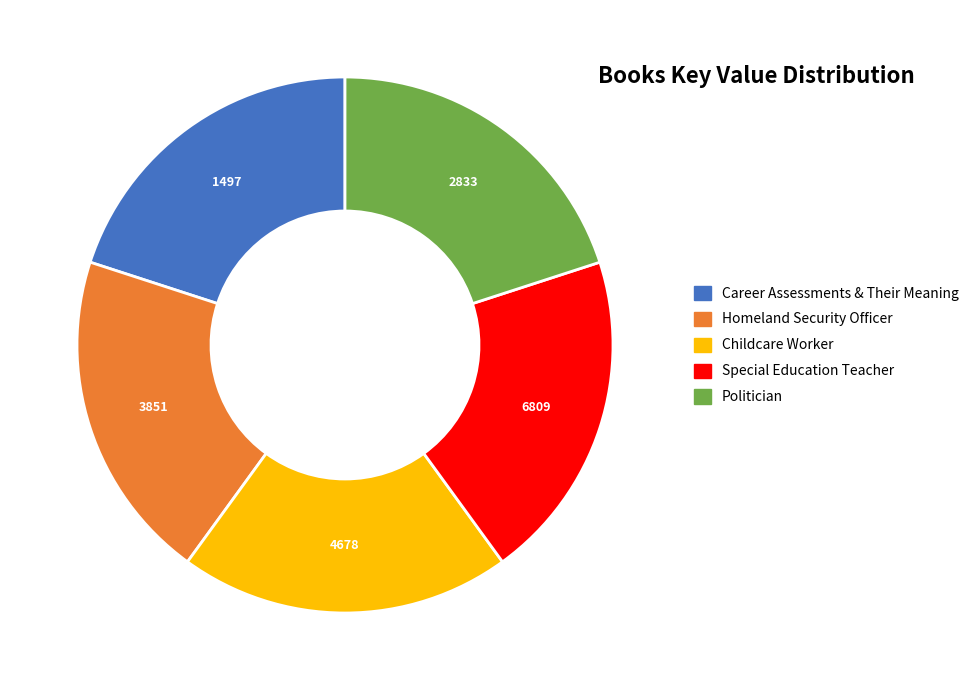

What is the ratio of the value at Special Education Teacher to the value at Career Assessments & Their Meaning?

1.0